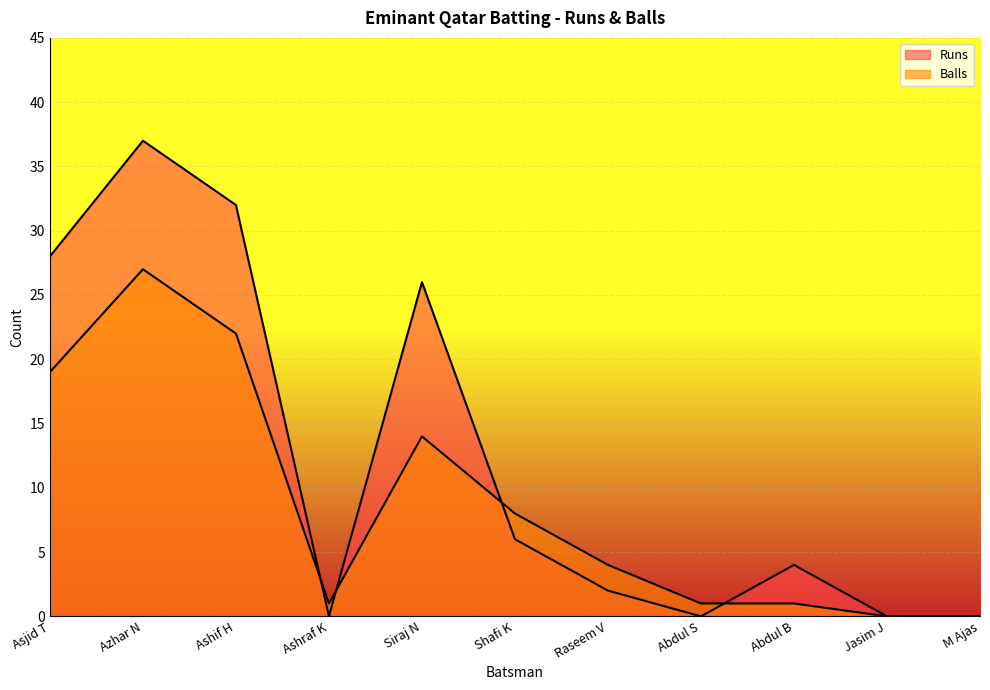

How many interior local valleys does the Runs series have?

2